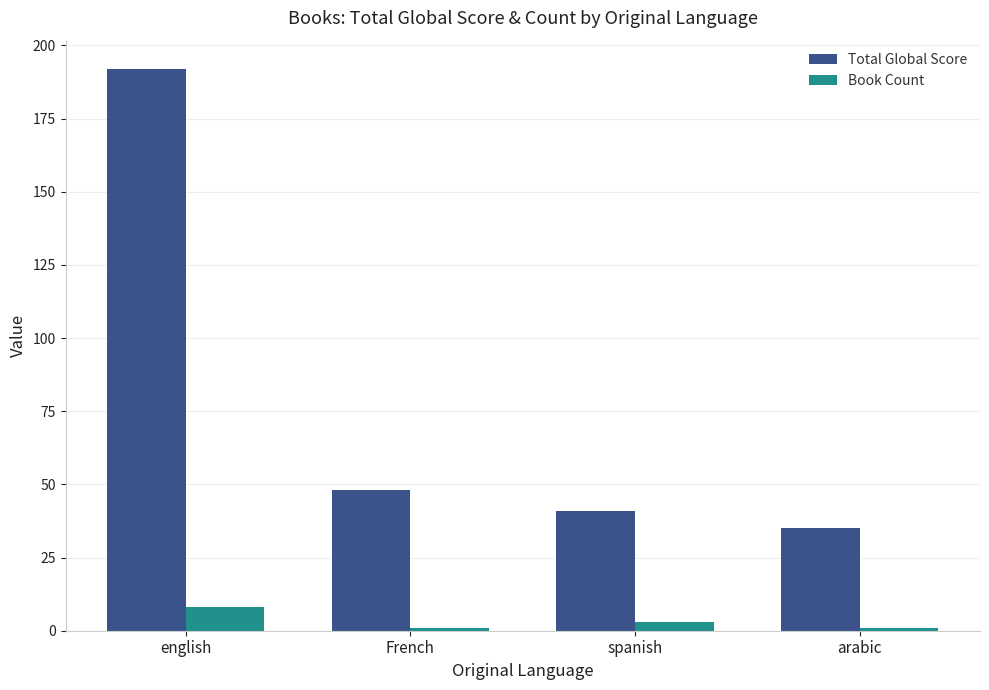

Is the value of Total Global Score at French greater than the value of Book Count at arabic?

Yes